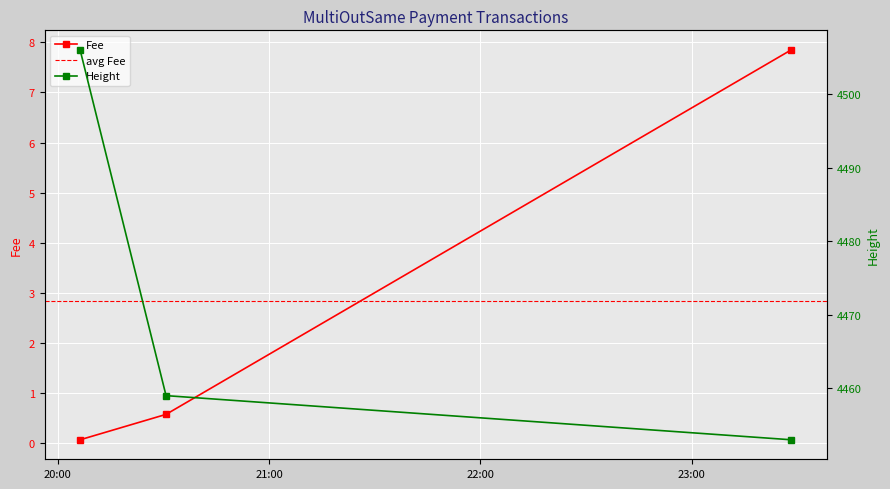

What are all the series names shown in the legend?

Fee, Height